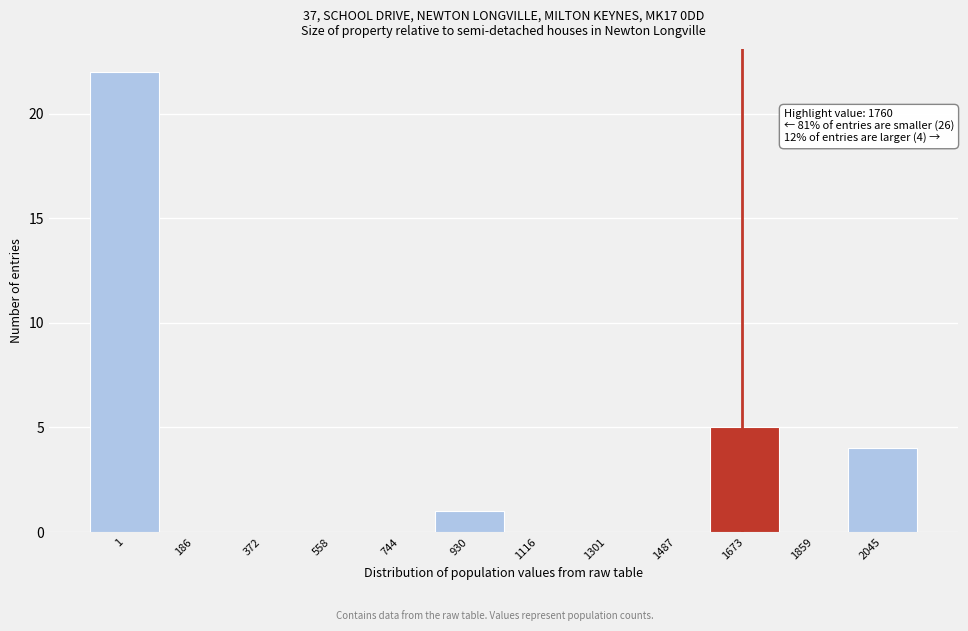

Reading left to right, list all the values displayed in this chart.

1=22	186=0	372=0	558=0	744=0	930=1	1116=0	1301=0	1487=0	1673=5	1859=0	2045=4